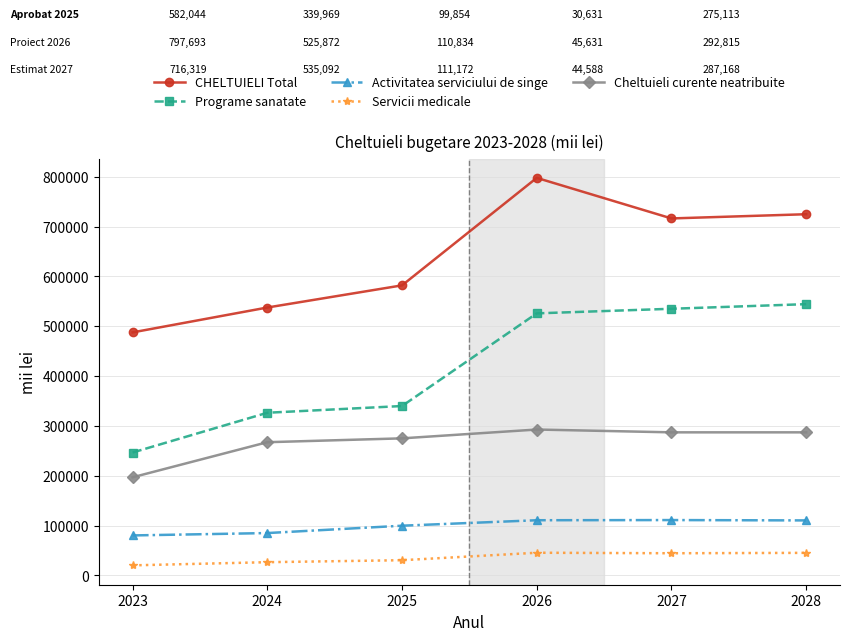

What is the spread (max minus min) of values at 2025?

551413.7